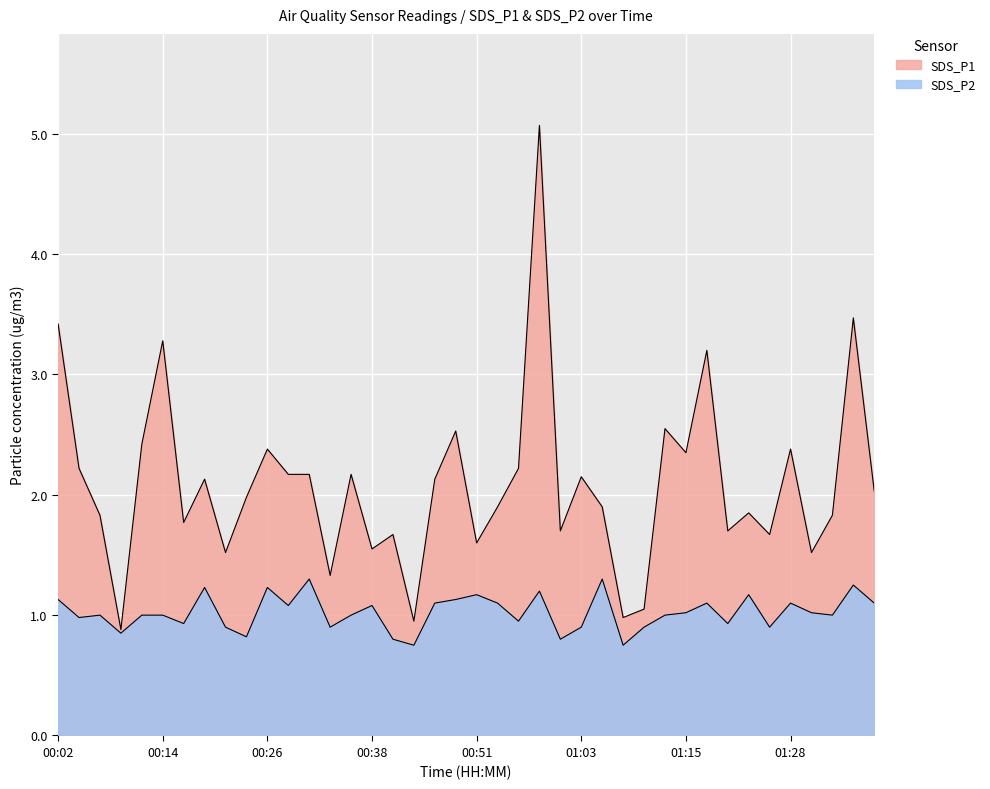

At which category is the sum across all series the highest?

00:58